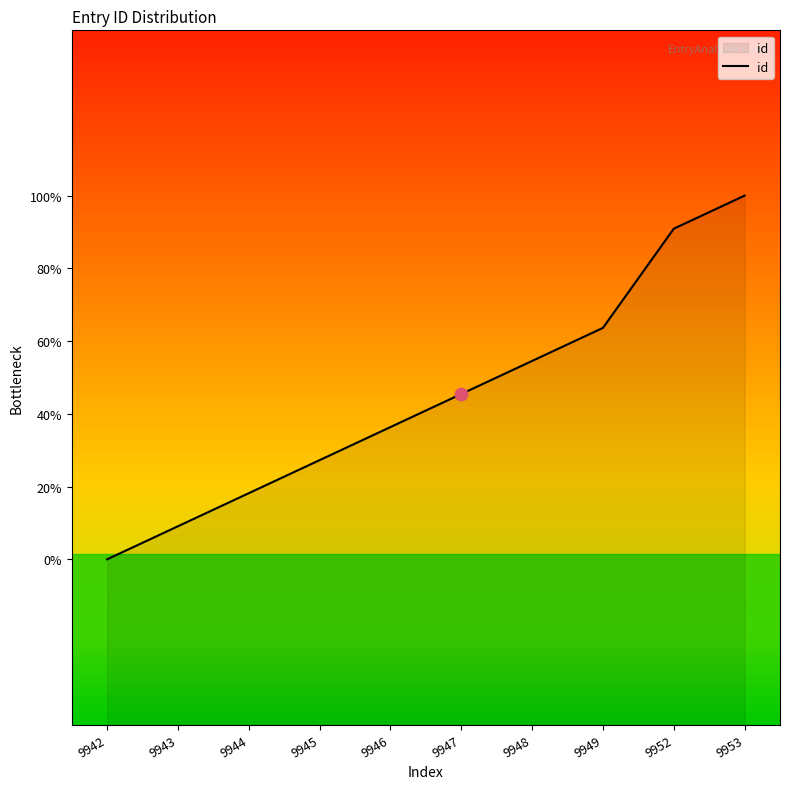

What is the change in value from 9948 to 9952?

+4